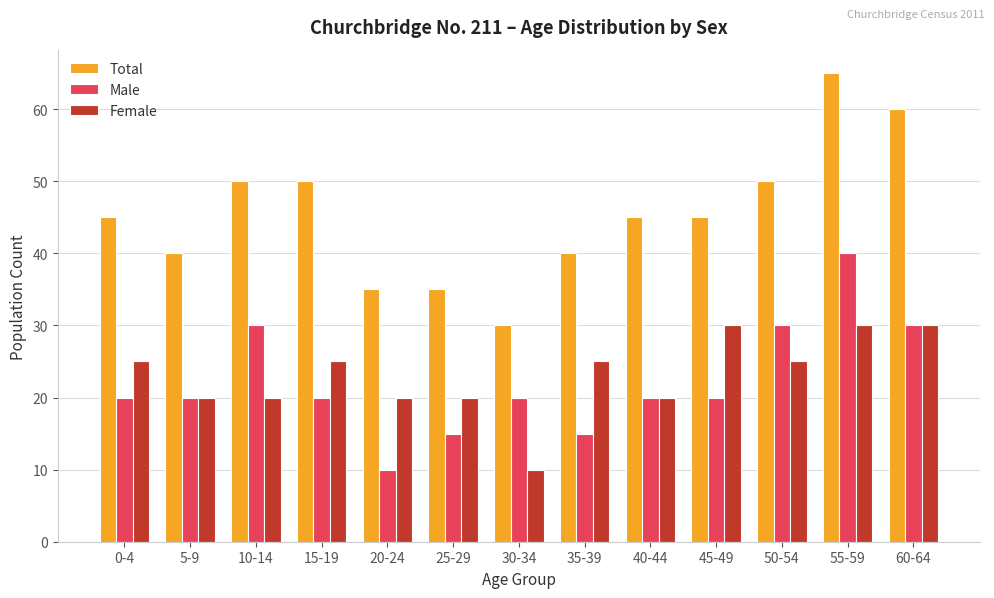

Which series has the largest range (max minus min)?

Total